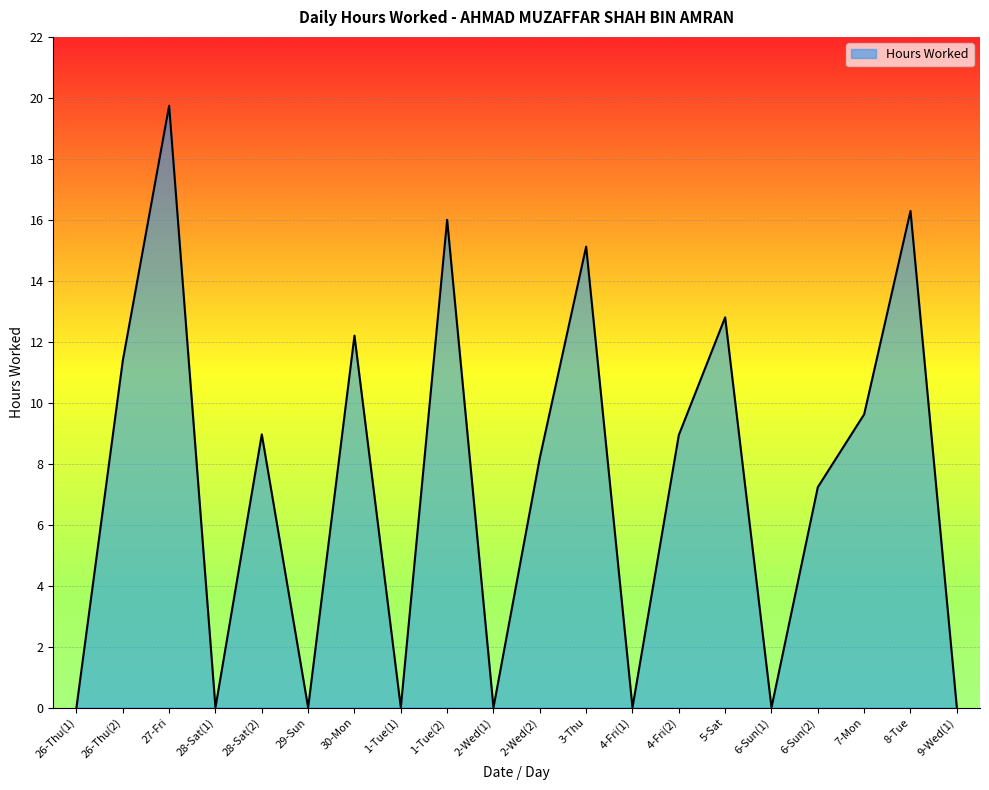

Which label corresponds to the largest value in the chart?

27-Fri